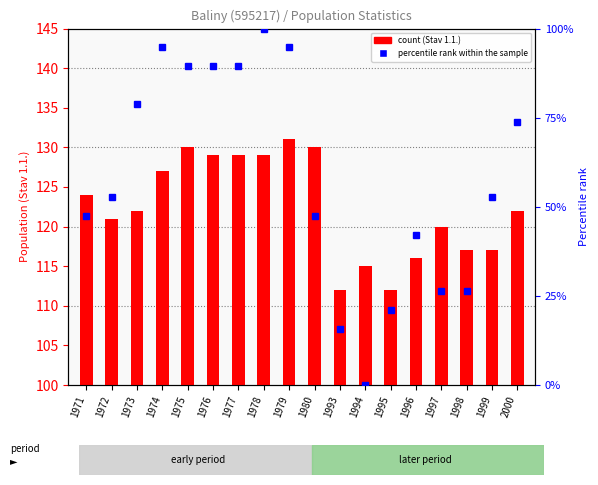

What is the total value across all series at 1977?

218.5